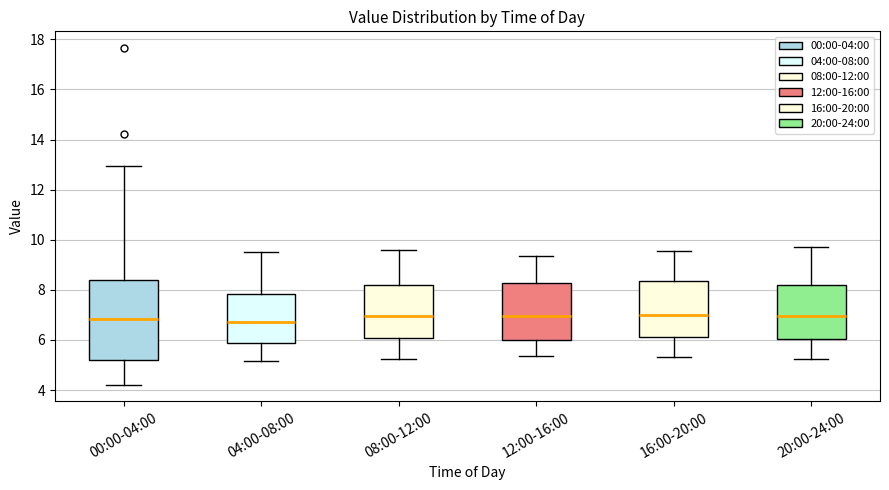

Reading left to right, transcribe this box plot: for each box, give where its median line is, the range the box spans, and where its two whiskers end, as read against the y-axis. The values are not printed on the chart, so give them approximately, as read against the axis.

00:00-04:00: median 6.8, box 5.2 to 8.4, whiskers 4.2 to 13.0
04:00-08:00: median 6.8, box 5.8 to 7.8, whiskers 5.2 to 9.6
08:00-12:00: median 7.0, box 6.0 to 8.2, whiskers 5.2 to 9.6
12:00-16:00: median 7.0, box 6.0 to 8.2, whiskers 5.4 to 9.4
16:00-20:00: median 7.0, box 6.2 to 8.4, whiskers 5.4 to 9.6
20:00-24:00: median 7.0, box 6.0 to 8.2, whiskers 5.2 to 9.8